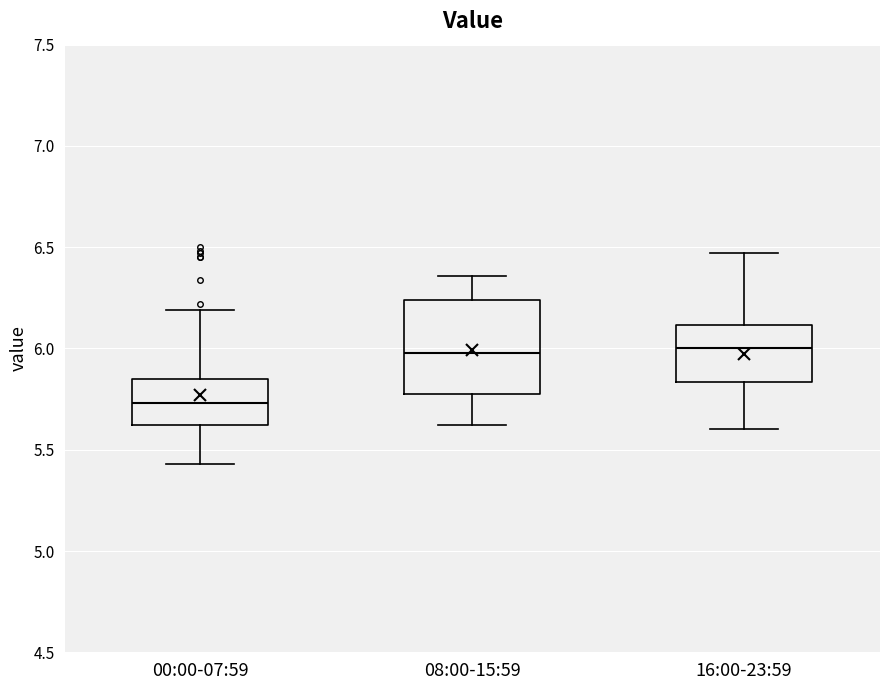

Which box's median line is the lowest?

00:00-07:59